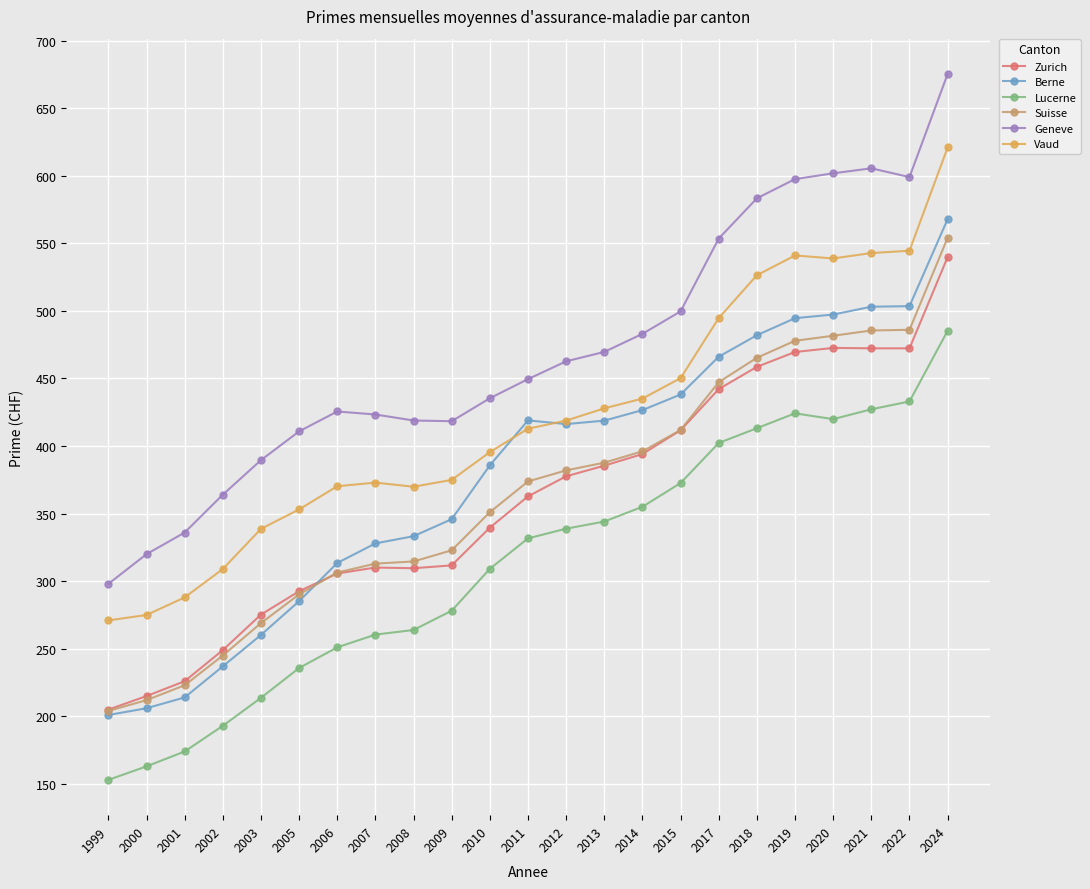

List the series in order of their peak value, lowest first.

Lucerne, Zurich, Suisse, Berne, Vaud, Geneve